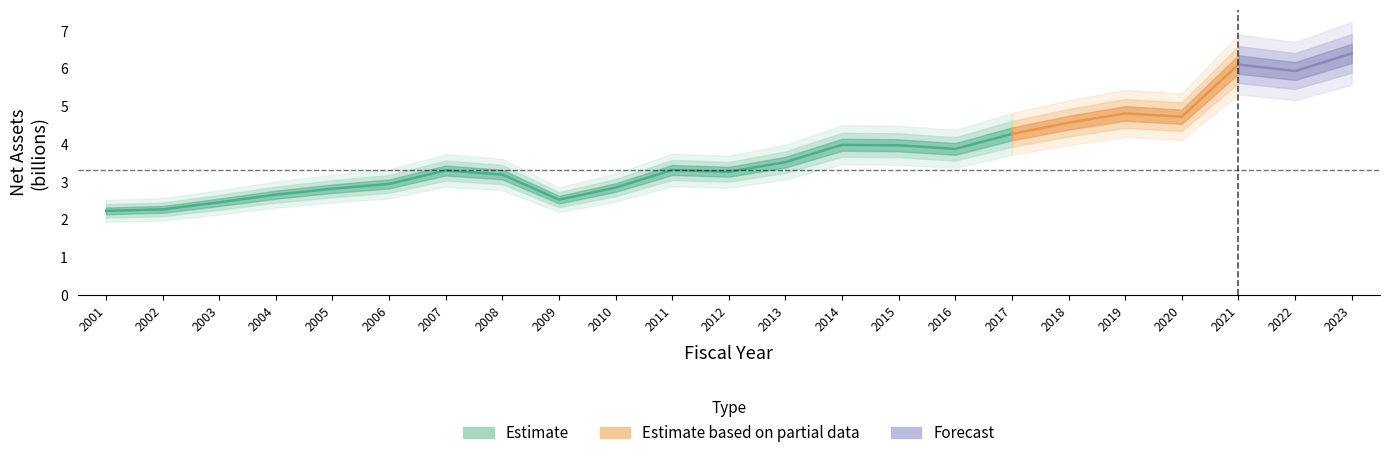

Where is the first local minimum?

2009